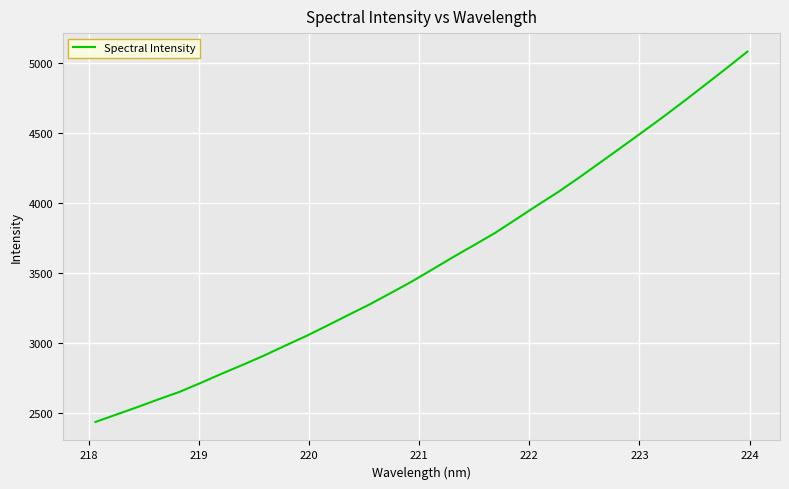

What is the difference between the maximum and minimum values?

2642.2